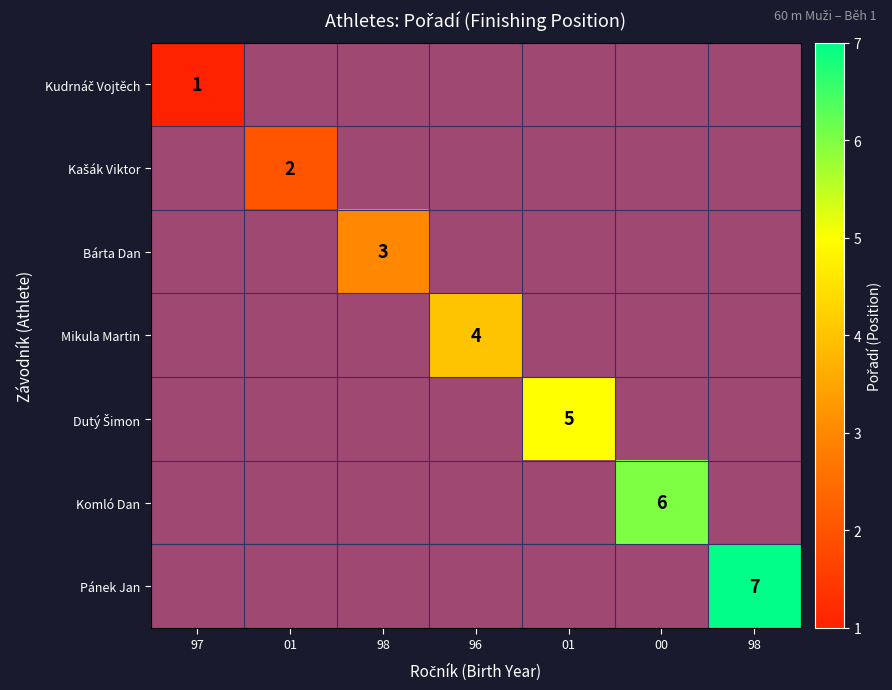

Which has a higher value, 97 or 96?

96